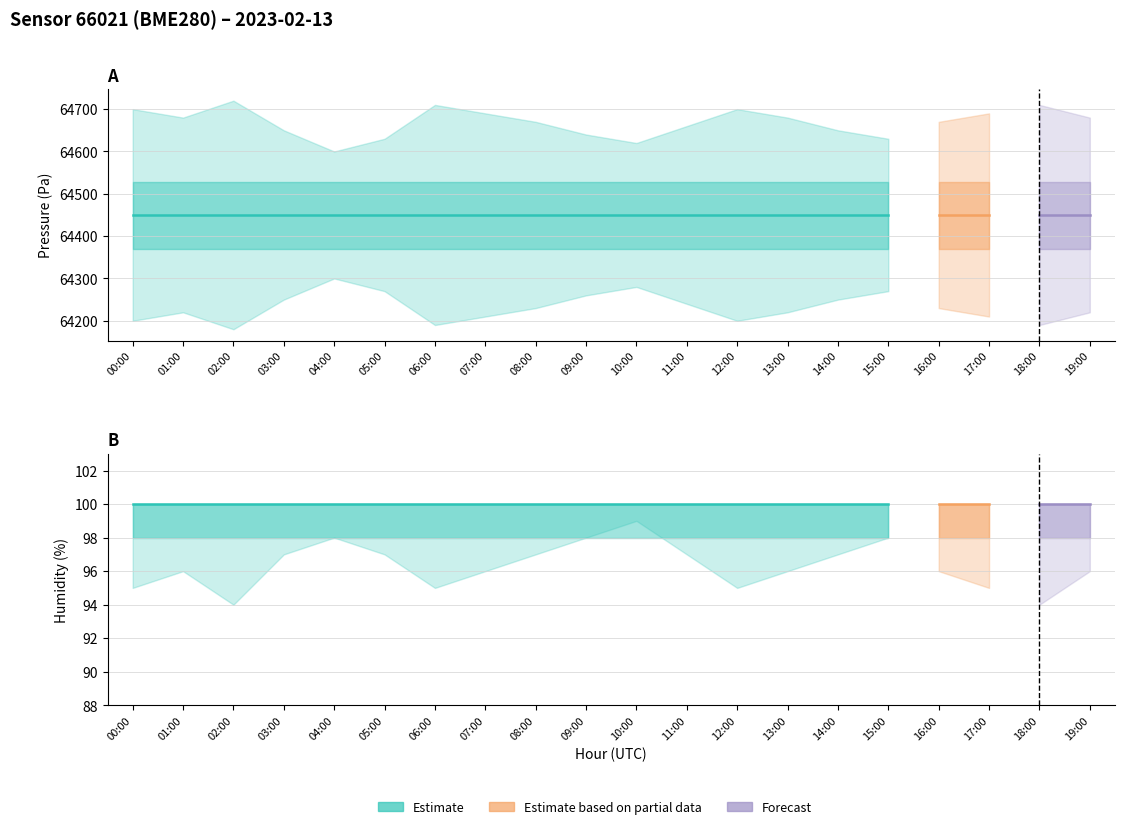

True or false: pressure and temperature intersect in this chart.

False